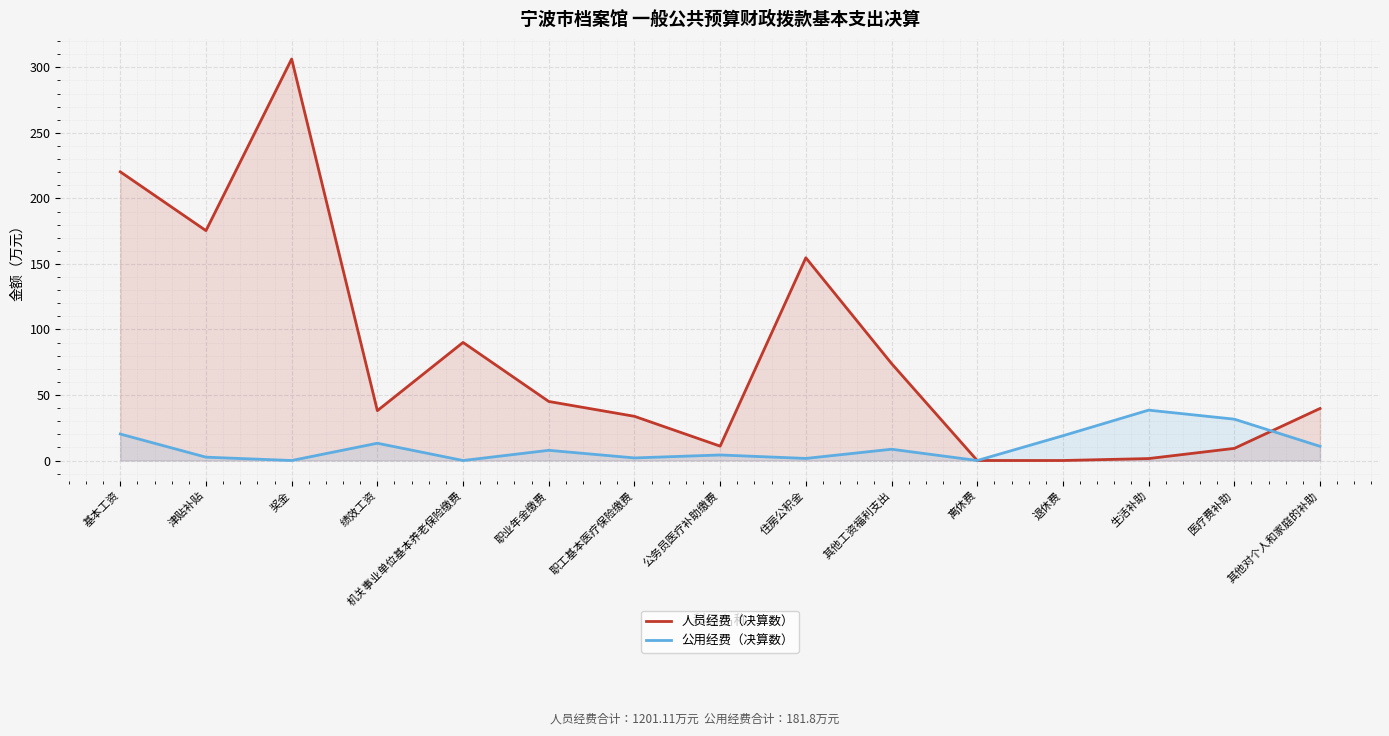

How many data points in 公用经费（决算数） are above 7?

8